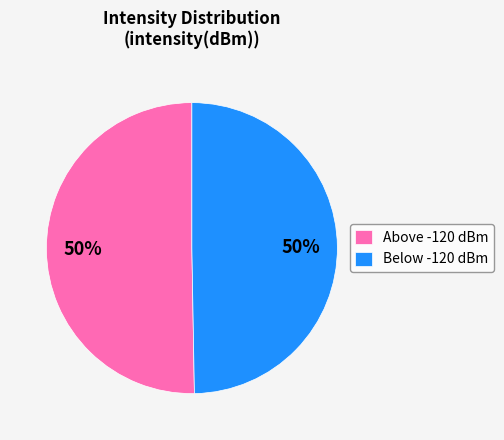

Count the number of slices in the pie.

2